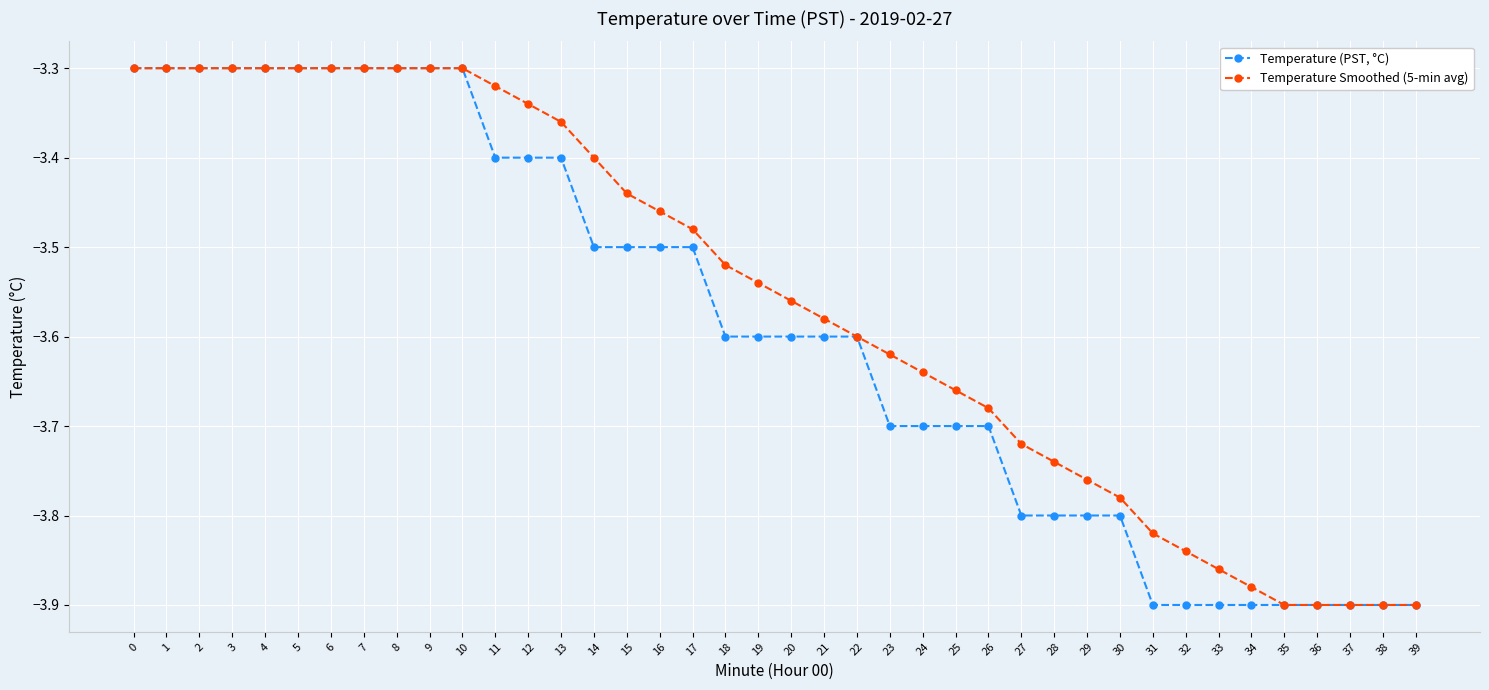

What are all the series names shown in the legend?

Temperature (PST, °C), Temperature Smoothed (5-min avg)